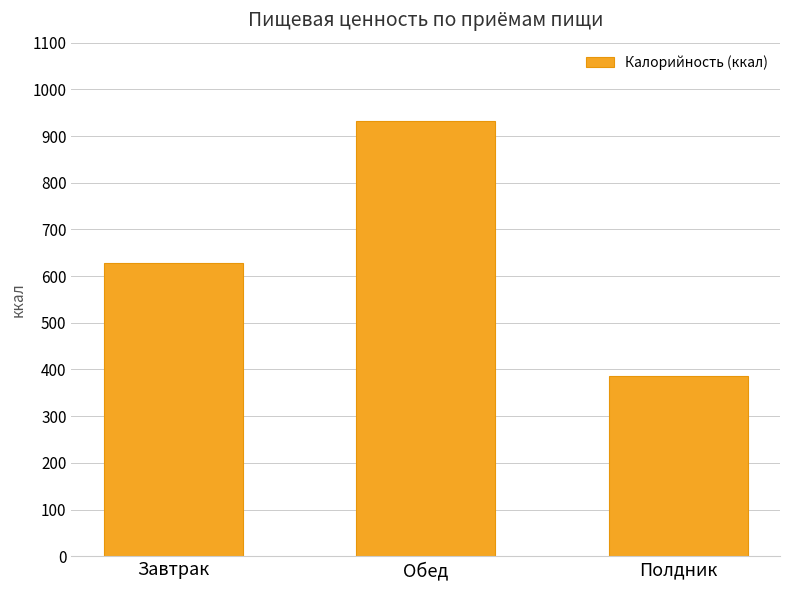

What is the ratio of the value at Полдник to the value at Обед?

0.4